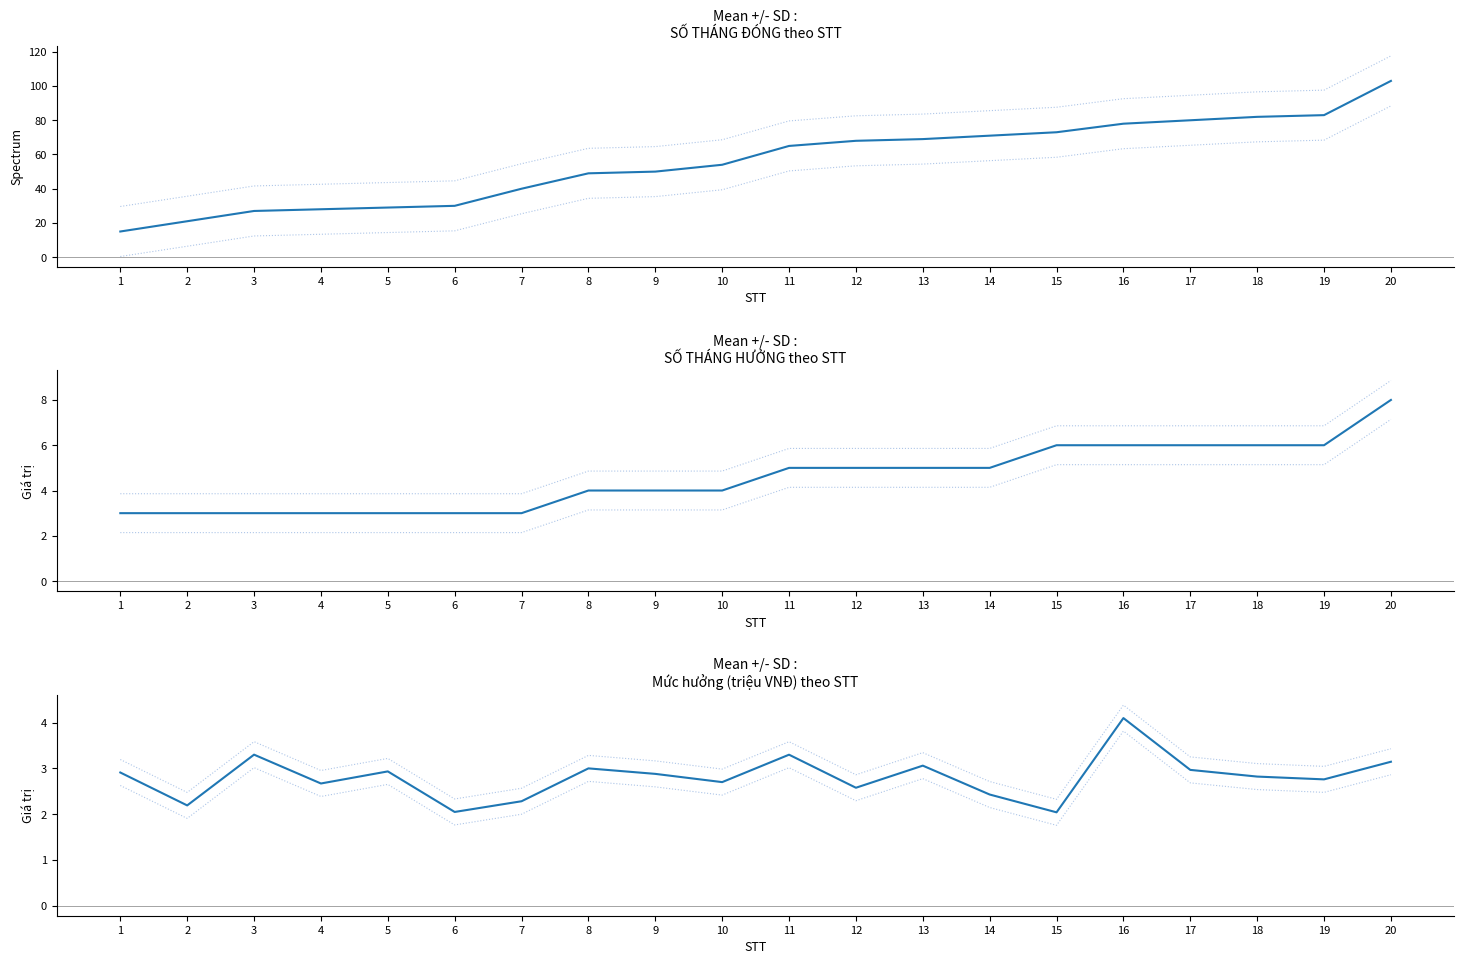

Reading left to right, list all the values displayed in this chart.

SỐ THÁNG ĐÓNG: 1=15.0	2=21.0	3=27.0	4=28.0	5=29.0	6=30.0	7=40.0	8=49.0	9=50.0	10=54.0	11=65.0	12=68.0	13=69.0	14=71.0	15=73.0	16=78.0	17=80.0	18=82.0	19=83.0	20=103.0
Mean + SD: 1=3.2	2=2.5	3=3.6	4=3.0	5=3.2	6=2.3	7=2.6	8=3.3	9=3.2	10=3.0	11=3.6	12=2.9	13=3.3	14=2.7	15=2.3	16=4.4	17=3.3	18=3.1	19=3.0	20=3.4
Mean - SD: 1=2.6	2=1.9	3=3.0	4=2.4	5=2.7	6=1.8	7=2.0	8=2.7	9=2.6	10=2.4	11=3.0	12=2.3	13=2.8	14=2.1	15=1.8	16=3.8	17=2.7	18=2.5	19=2.5	20=2.9
SỐ THÁNG HƯỞNG: 1=3.0	2=3.0	3=3.0	4=3.0	5=3.0	6=3.0	7=3.0	8=4.0	9=4.0	10=4.0	11=5.0	12=5.0	13=5.0	14=5.0	15=6.0	16=6.0	17=6.0	18=6.0	19=6.0	20=8.0
Mức hưởng (triệu): 1=2.9	2=2.2	3=3.3	4=2.7	5=2.9	6=2.0	7=2.3	8=3.0	9=2.9	10=2.7	11=3.3	12=2.6	13=3.1	14=2.4	15=2.0	16=4.1	17=3.0	18=2.8	19=2.8	20=3.1